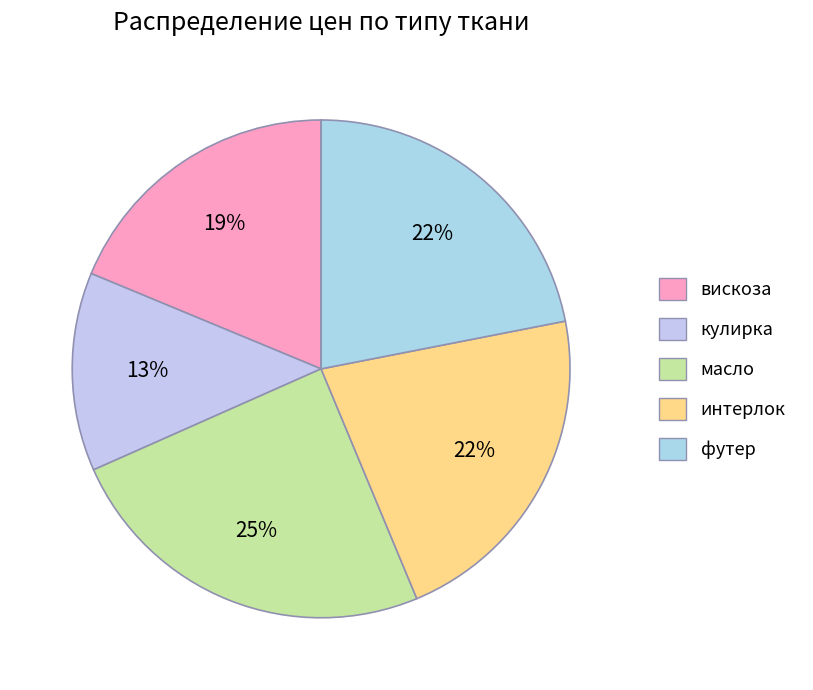

How many segments does this pie chart have?

5